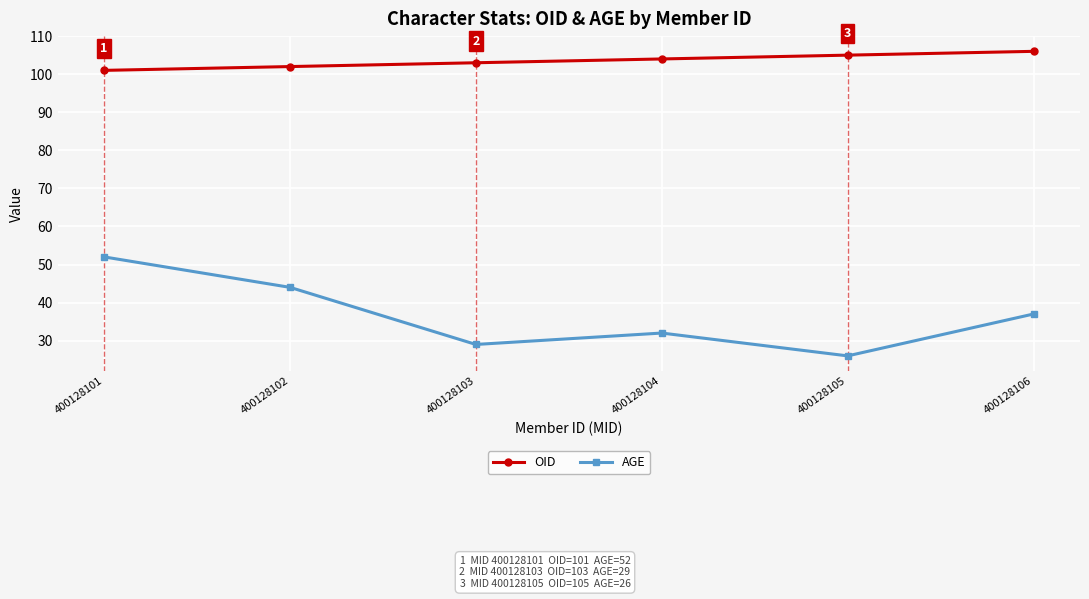

What is the sum of the OID values at 400128105 and 400128106?

211